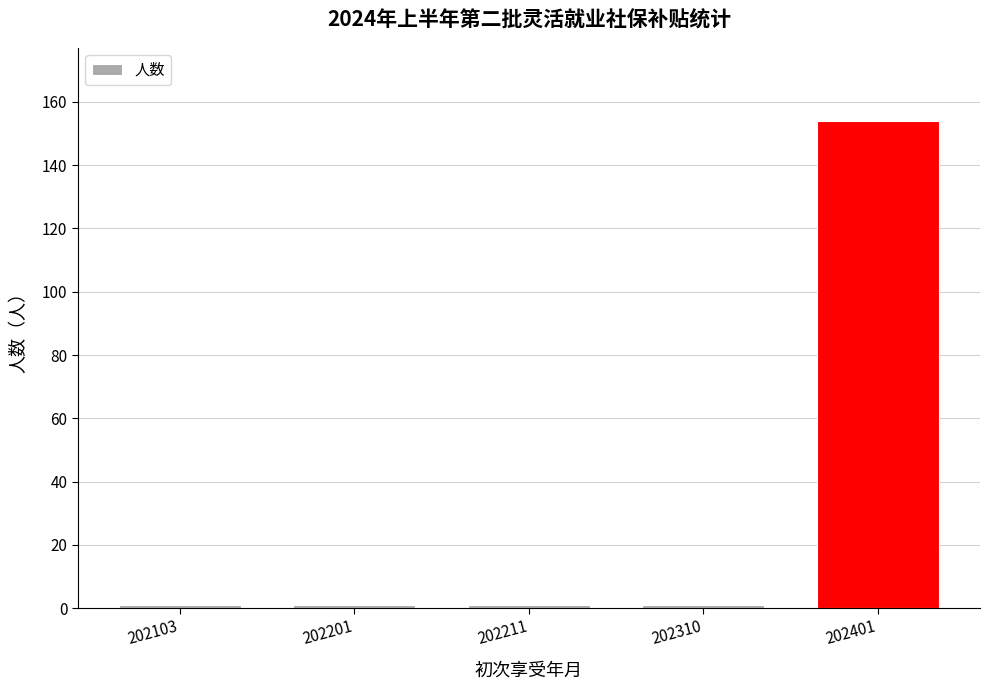

How many bars are there in total?

5